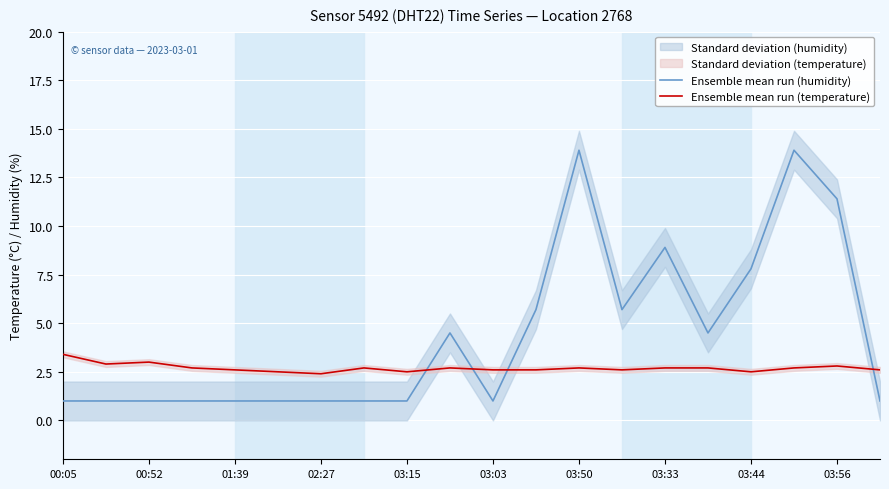

How many intersections are there between Ensemble mean run (temperature) and Ensemble mean run (humidity)?

4